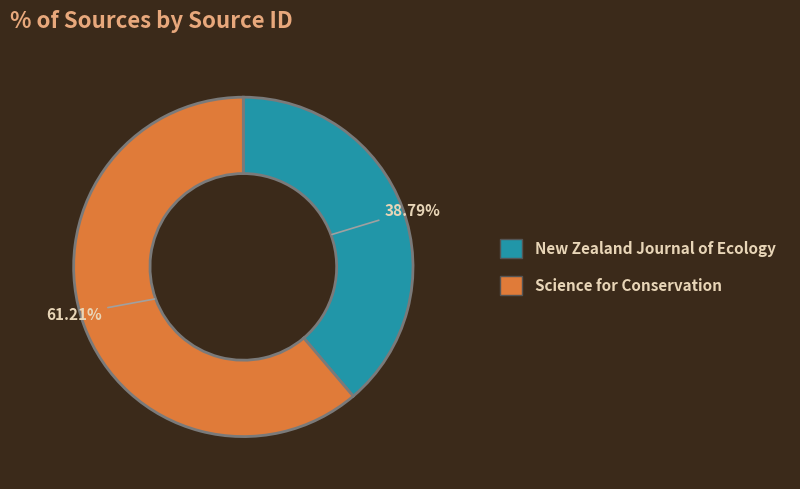

Rank the categories by value from lowest to highest.

New Zealand Journal of Ecology, Science for Conservation